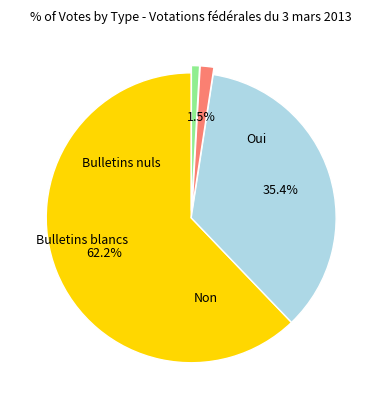

Does Non account for over 50% of the chart?

No